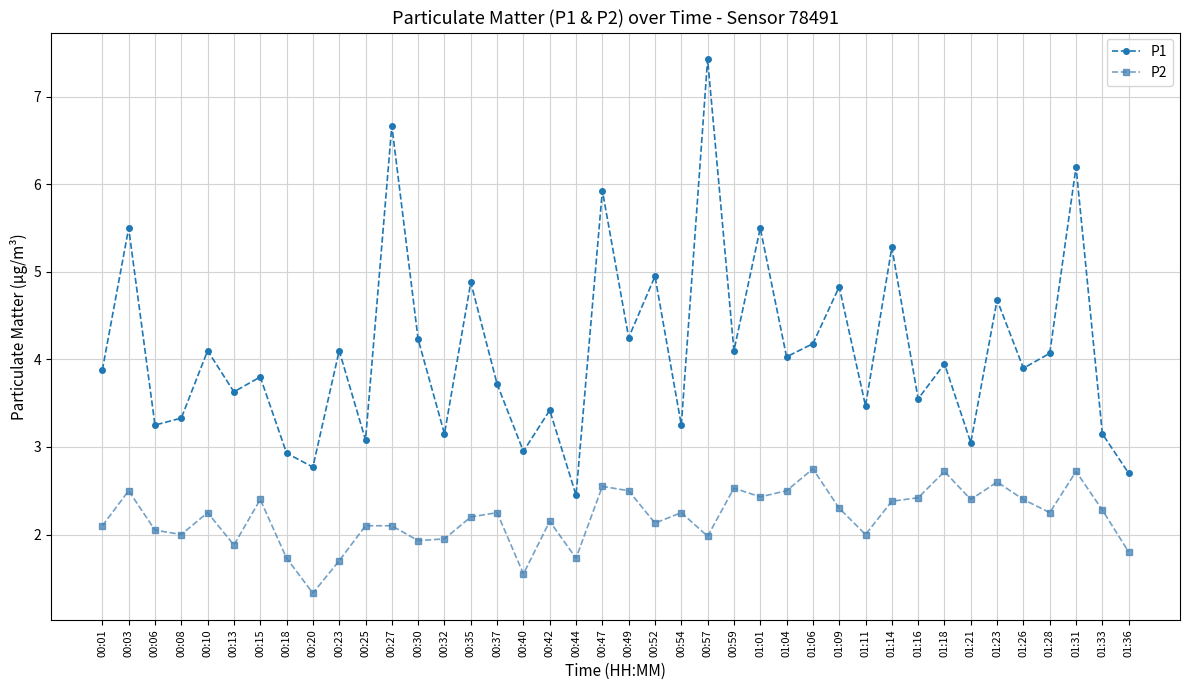

The P1 series shows 8.9 at 00:47. True or false?

False